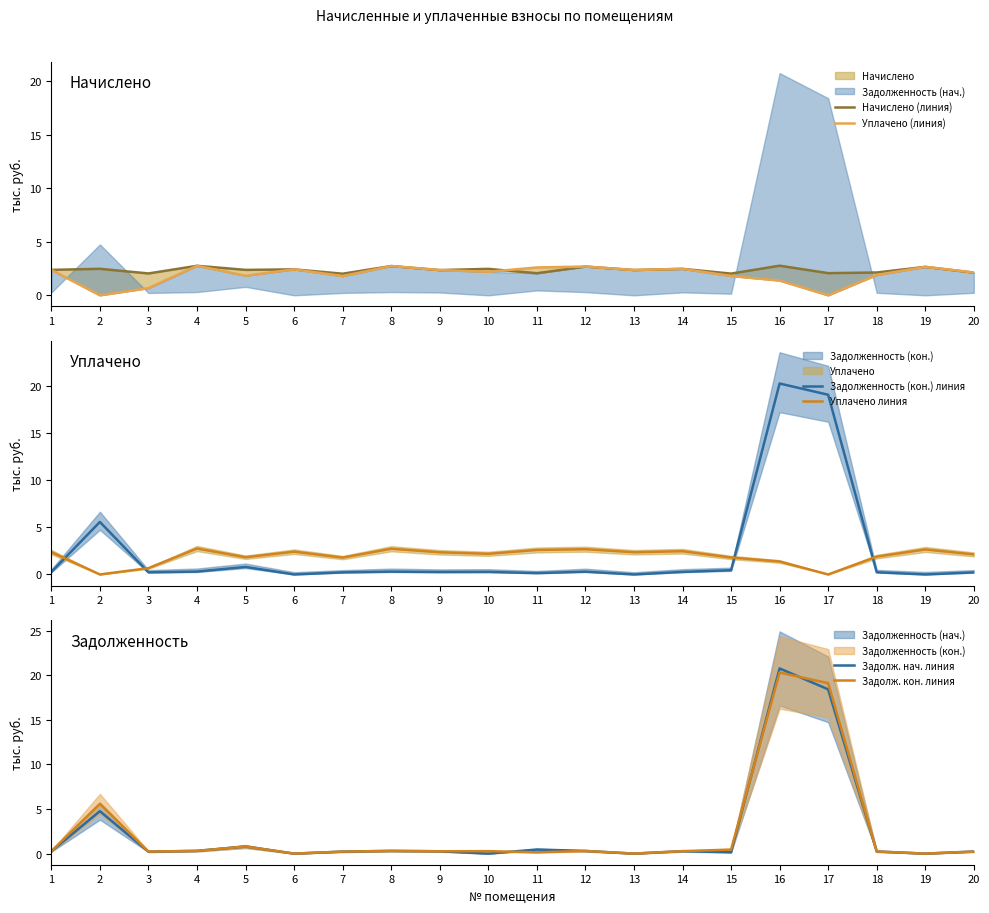

Reading left to right, transcribe all the data shown in this chart.

Начислено (линия): 2.4	2.5	2.0	2.8	2.4	2.4	2.0	2.7	2.4	2.5	2.1	2.7	2.4	2.5	2.0	2.8	2.1	2.1	2.7	2.1
Уплачено (линия): 2.4	0.0	0.7	2.8	1.8	2.4	1.8	2.7	2.4	2.2	2.6	2.7	2.4	2.5	1.8	1.4	0.0	1.9	2.7	2.1
Задолженность (кон.) линия: 0.3	5.6	0.2	0.3	0.8	0.0	0.2	0.3	0.3	0.3	0.1	0.3	0.0	0.3	0.5	20.3	19.1	0.2	0.0	0.2
Уплачено линия: 2.4	0.0	0.7	2.8	1.8	2.4	1.8	2.7	2.4	2.2	2.6	2.7	2.4	2.5	1.8	1.4	0.0	1.9	2.7	2.1
Задолж. нач. линия: 0.3	4.8	0.2	0.3	0.8	0.0	0.2	0.3	0.3	0.0	0.5	0.3	0.0	0.3	0.2	20.8	18.4	0.2	0.0	0.2
Задолж. кон. линия: 0.3	5.6	0.2	0.3	0.8	0.0	0.2	0.3	0.3	0.3	0.1	0.3	0.0	0.3	0.5	20.3	19.1	0.2	0.0	0.2